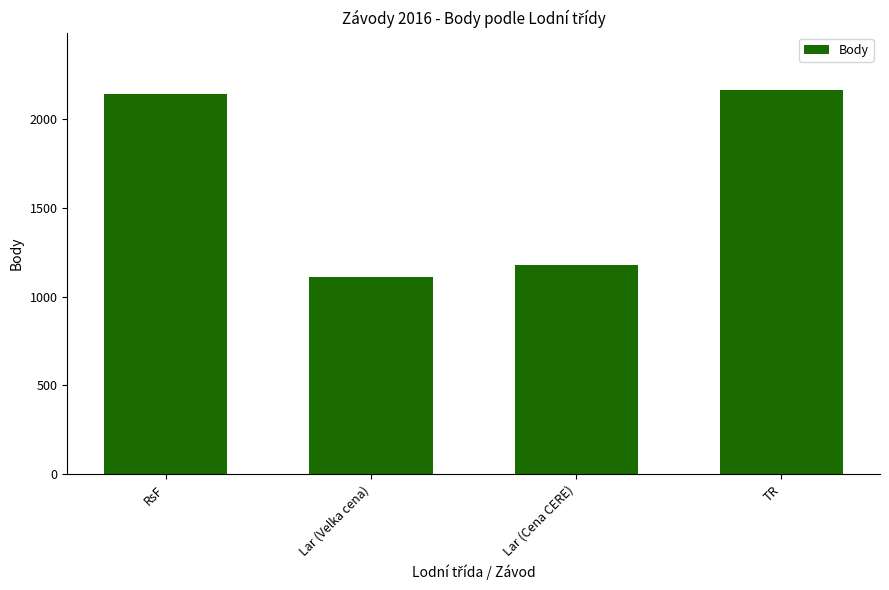

Which has a higher value, RsF or Lar (Cena CERE)?

RsF